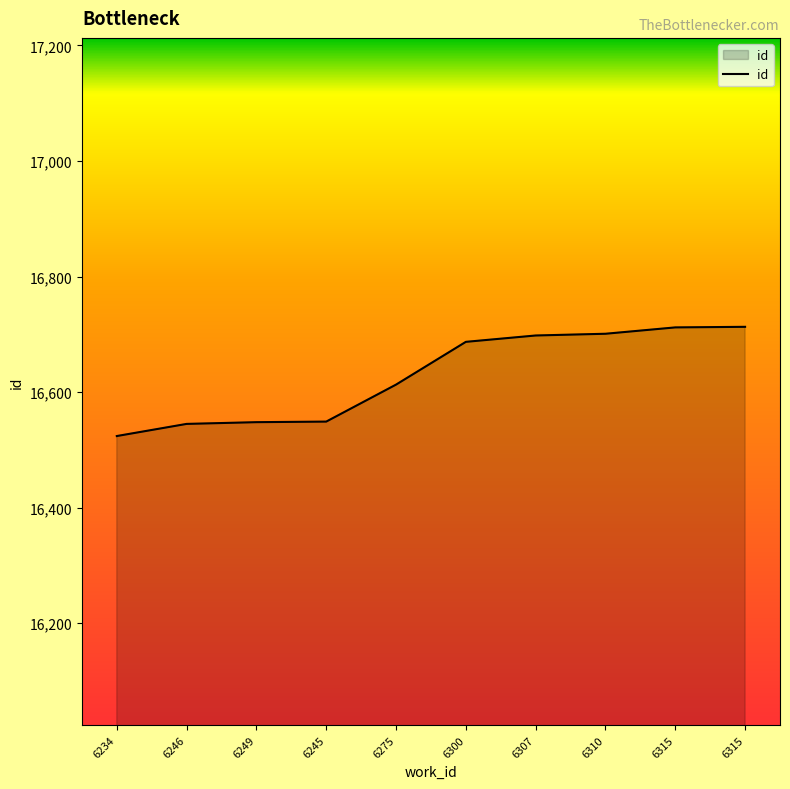

Read the value at 6310.

16701